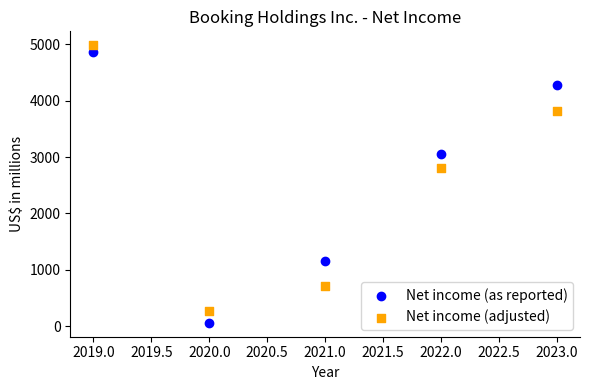

Which series reaches the maximum Y coordinate?

Net income (adjusted)